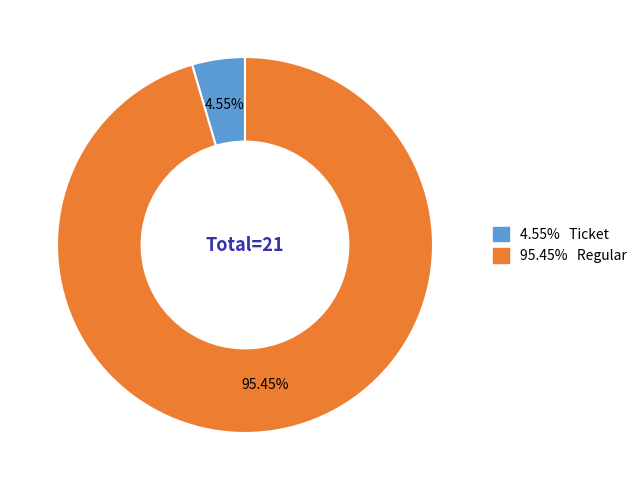

Count the number of slices in the pie.

2